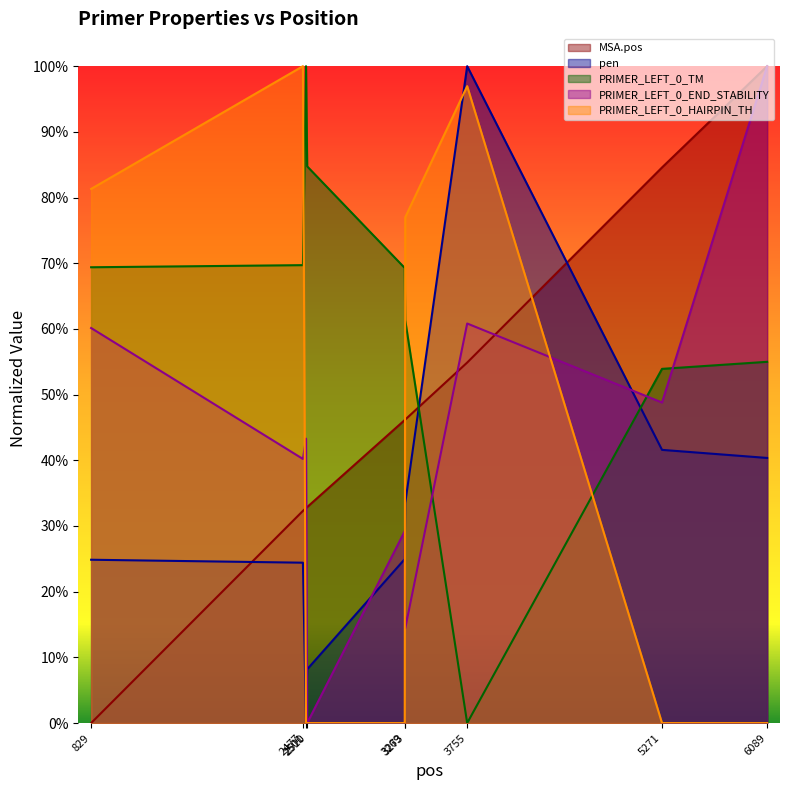

How many values in pen are above zero?

8